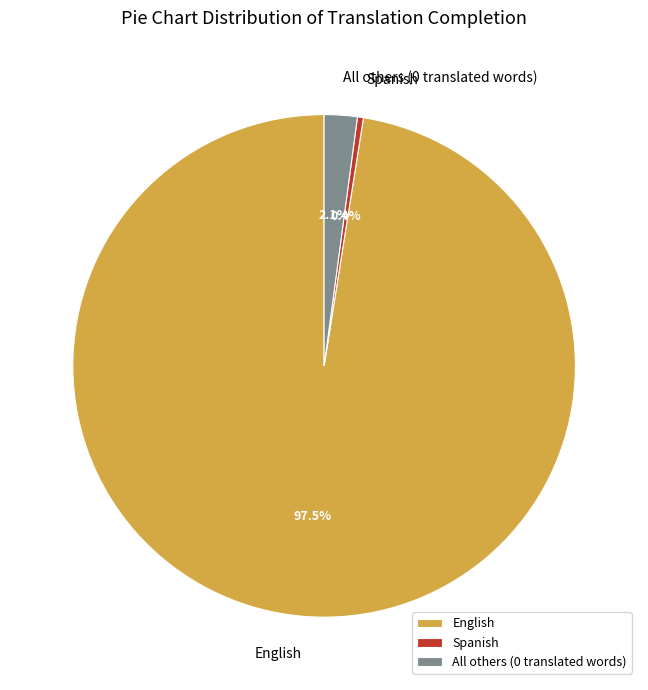

Which category has the smallest portion of the pie?

Spanish